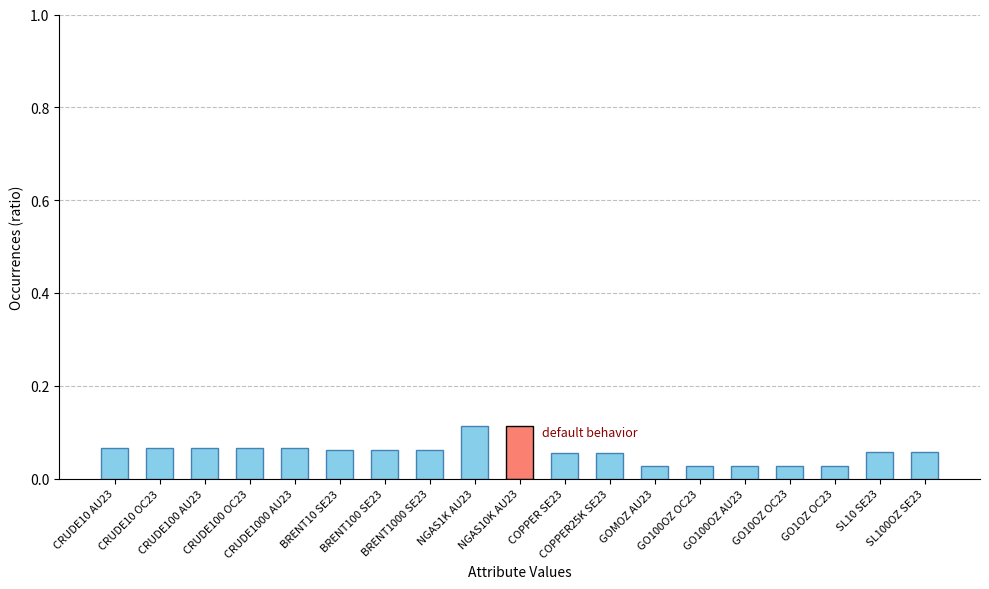

What is the sum of all values?

1.1